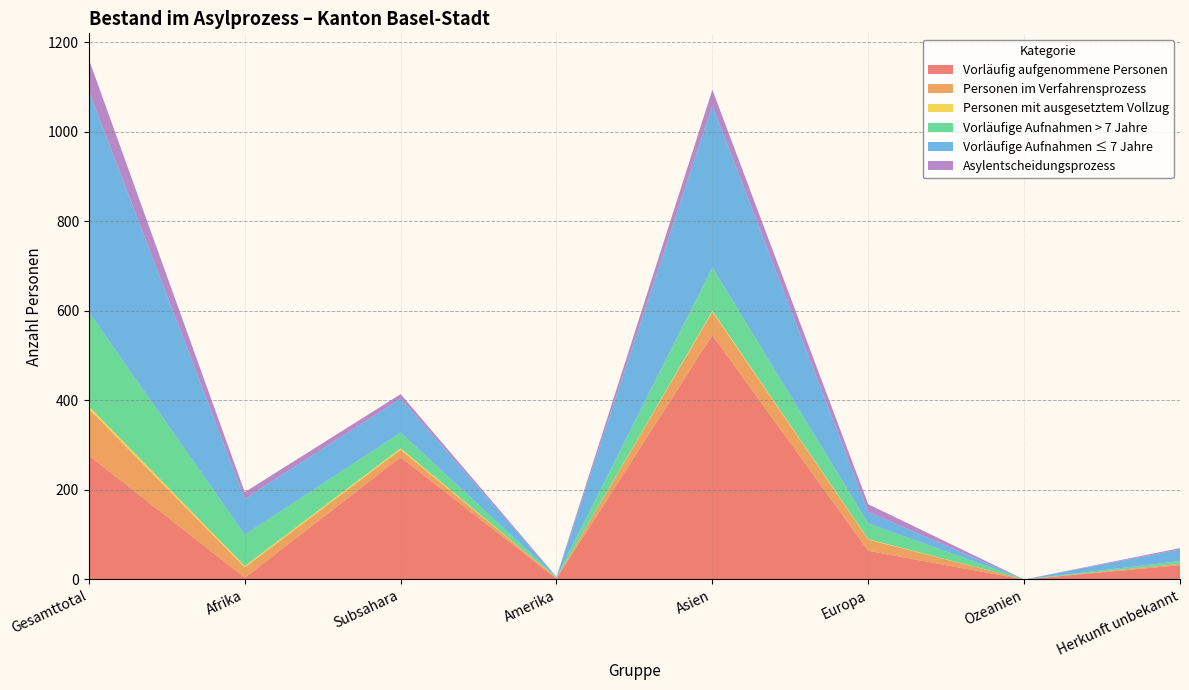

Reading left to right, extract all data points from this chart.

Vorläufig aufgenommene Personen: Gesamttotal=277	Afrika=4	Subsahara=273	Amerika=2	Asien=546	Europa=64	Ozeanien=0	Herkunft unbekannt=32
Personen im Verfahrensprozess: Gesamttotal=104	Afrika=23	Subsahara=17	Amerika=1	Asien=52	Europa=25	Ozeanien=0	Herkunft unbekannt=3
Personen mit ausgesetztem Vollzug: Gesamttotal=6	Afrika=3	Subsahara=3	Amerika=0	Asien=2	Europa=1	Ozeanien=0	Herkunft unbekannt=0
Vorläufige Aufnahmen > 7 Jahre: Gesamttotal=210	Afrika=70	Subsahara=35	Amerika=2	Asien=97	Europa=35	Ozeanien=0	Herkunft unbekannt=6
Vorläufige Aufnahmen ≤ 7 Jahre: Gesamttotal=494	Afrika=80	Subsahara=76	Amerika=0	Asien=362	Europa=26	Ozeanien=0	Herkunft unbekannt=26
Asylentscheidungsprozess: Gesamttotal=71	Afrika=15	Subsahara=10	Amerika=1	Asien=35	Europa=17	Ozeanien=0	Herkunft unbekannt=3